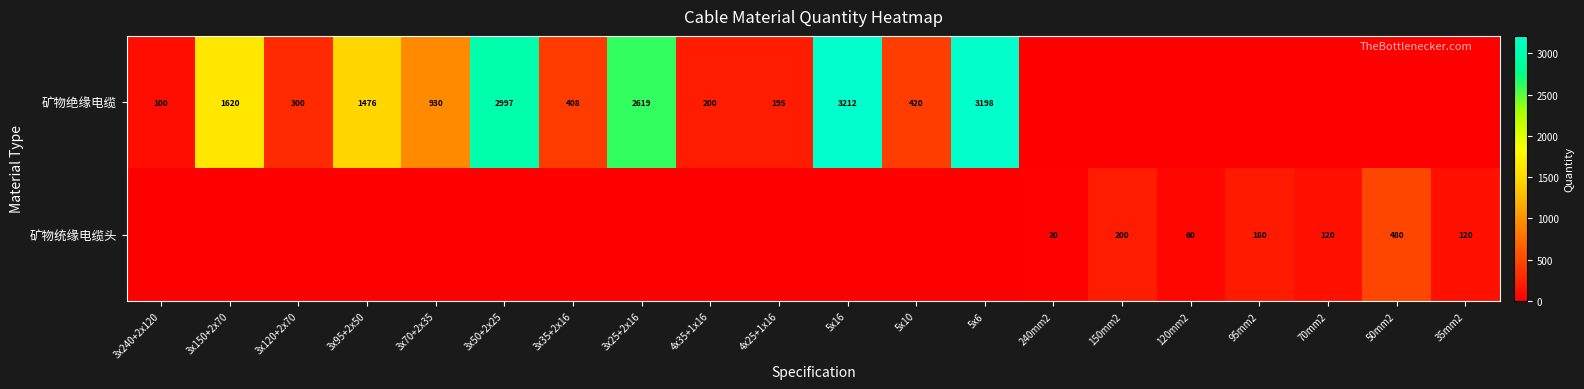

Is it true that 矿物绝缘电缆 equals 100 at 3x240+2x120?

True